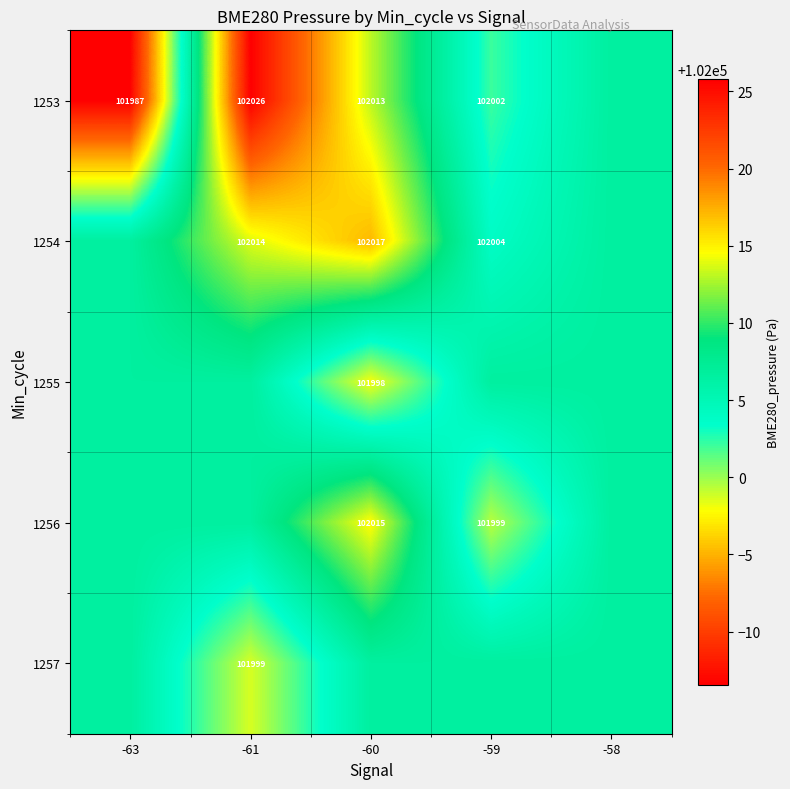

Is the value of 1254 at -61 greater than the value of 1255 at -60?

Yes